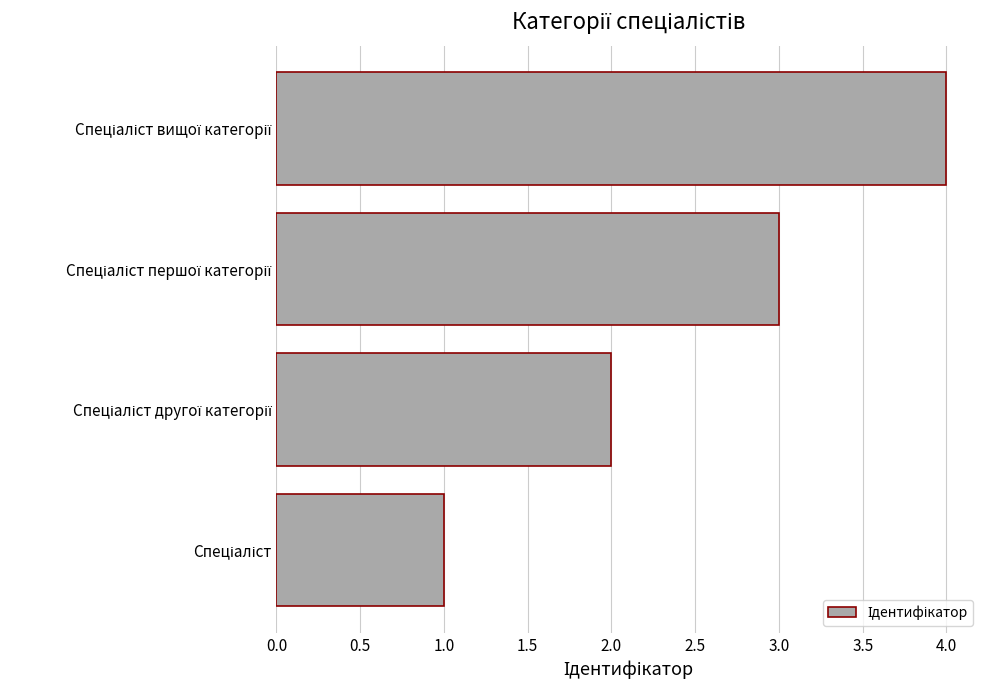

What is the difference between the maximum and minimum values?

3